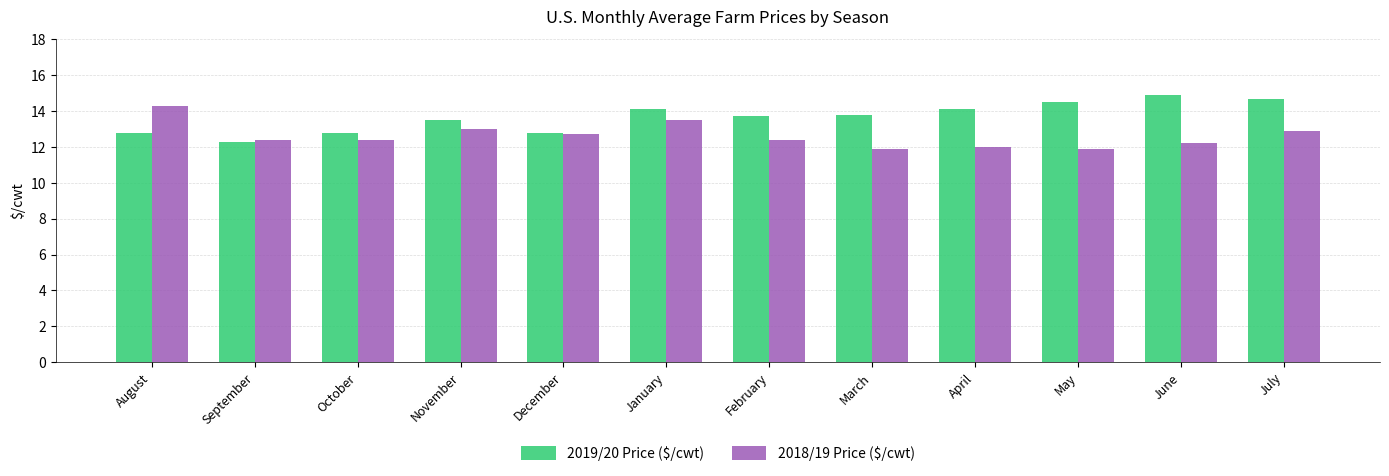

At which category does the chart reach its peak across all series?

June